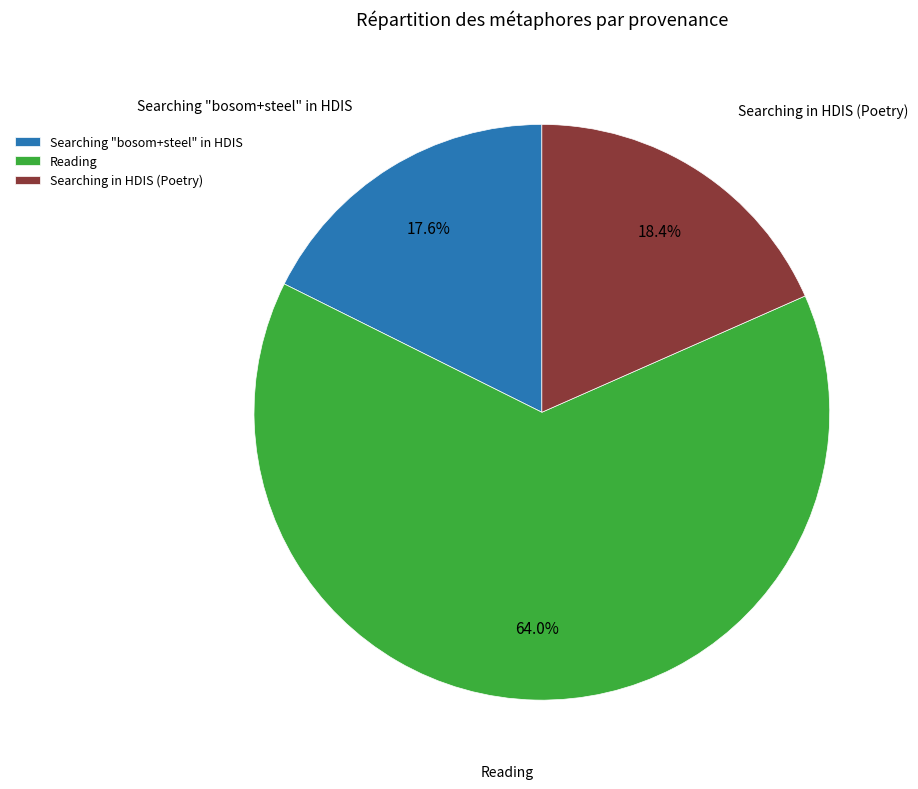

Which category has the biggest portion of the pie?

Reading